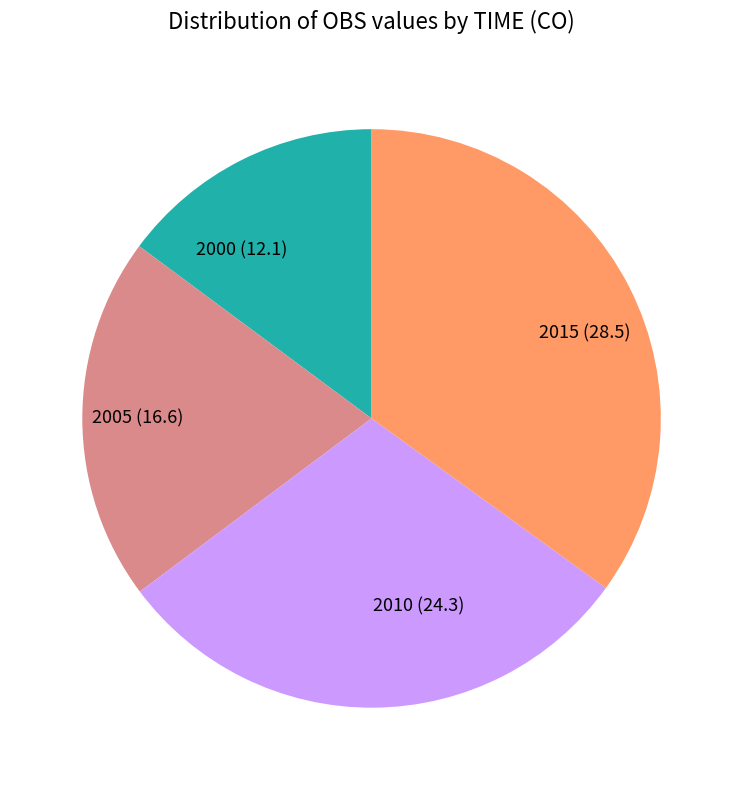

Which has a higher value, 2005 (16.6) or 2000 (12.1)?

2005 (16.6)